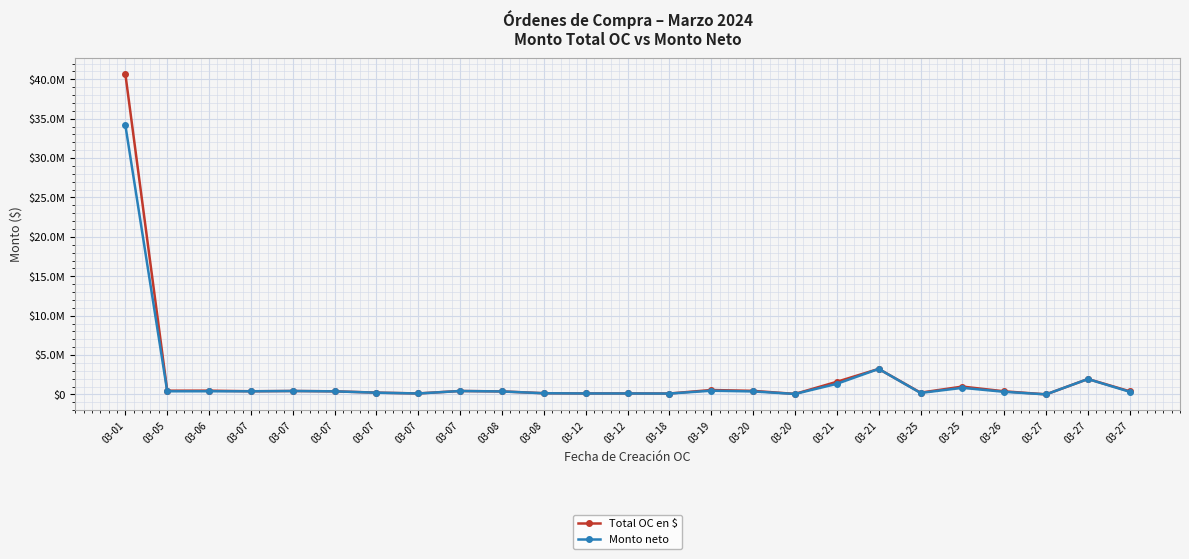

Where is the first local minimum for Total OC en $?

03-05